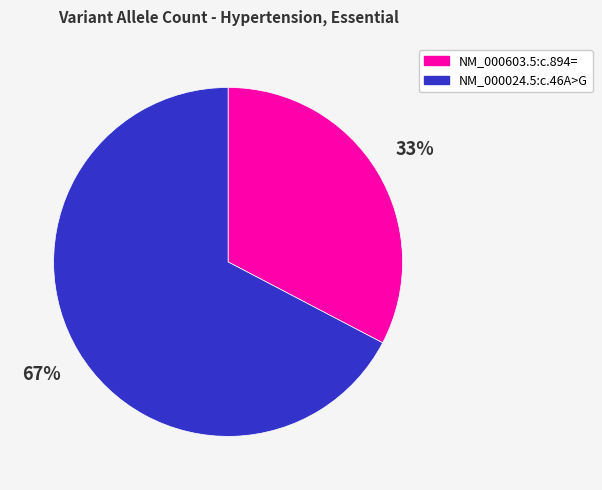

Rank the categories by value from lowest to highest.

NM_000603.5:c.894=, NM_000024.5:c.46A>G